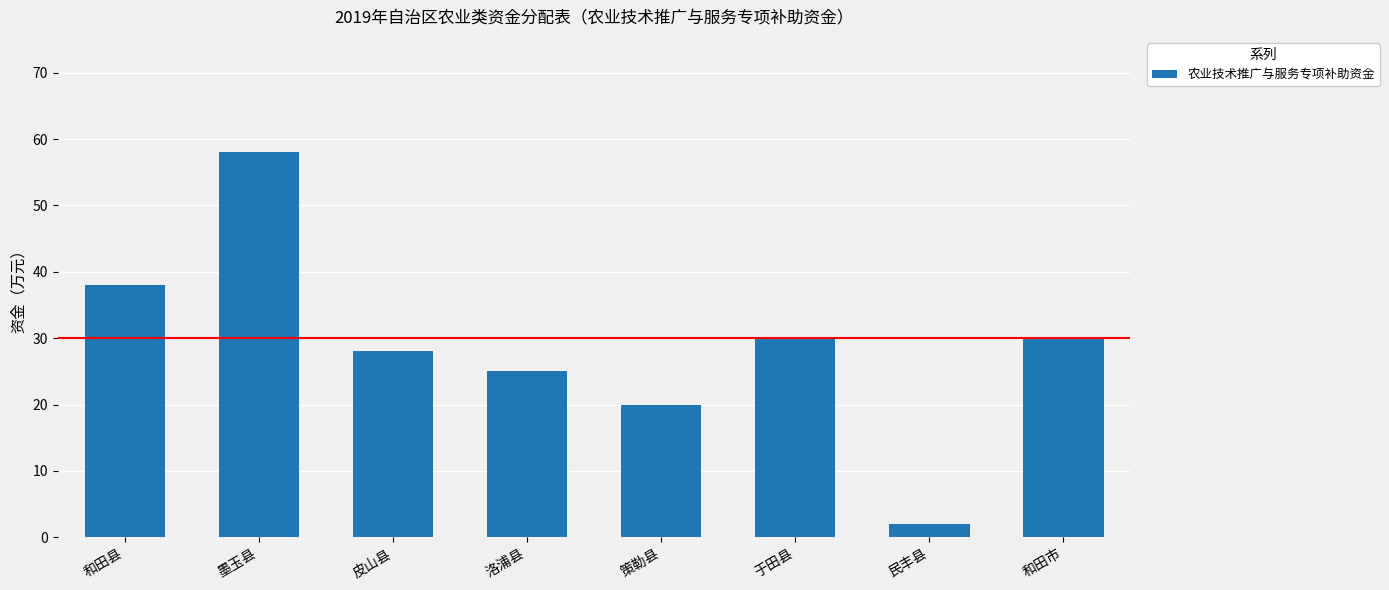

What is the average value?

29